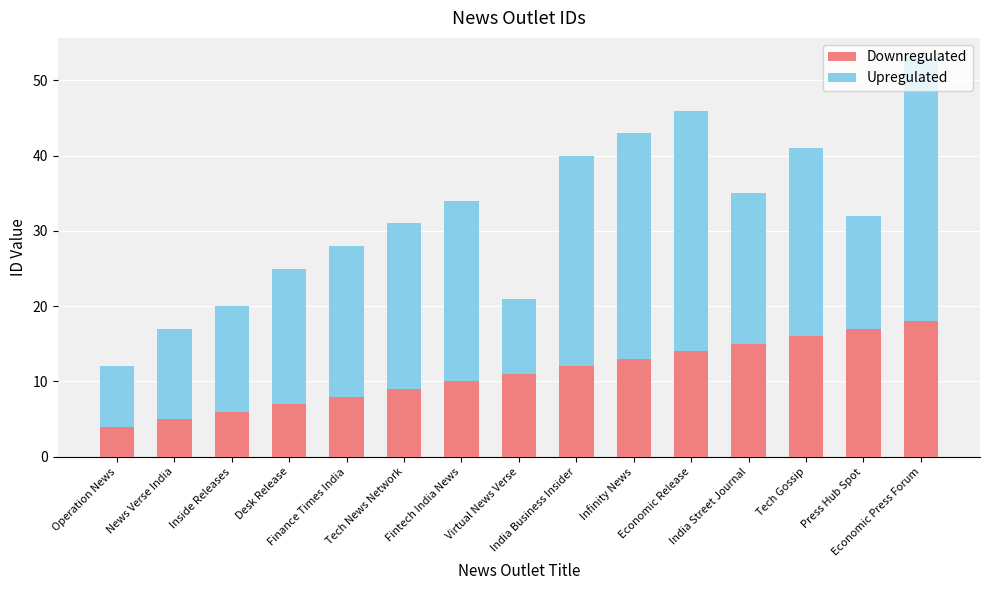

What is the sum of all Downregulated values?

165